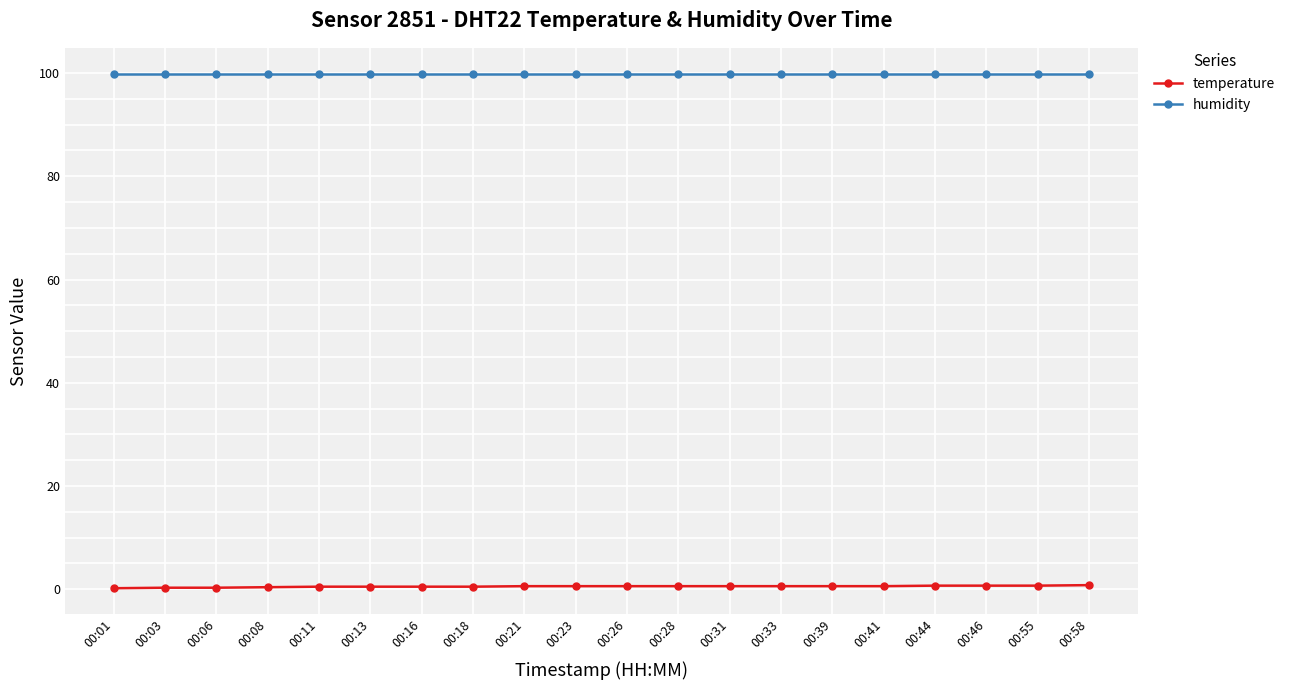

What is the difference between the second highest and second lowest values in the temperature series?

0.4